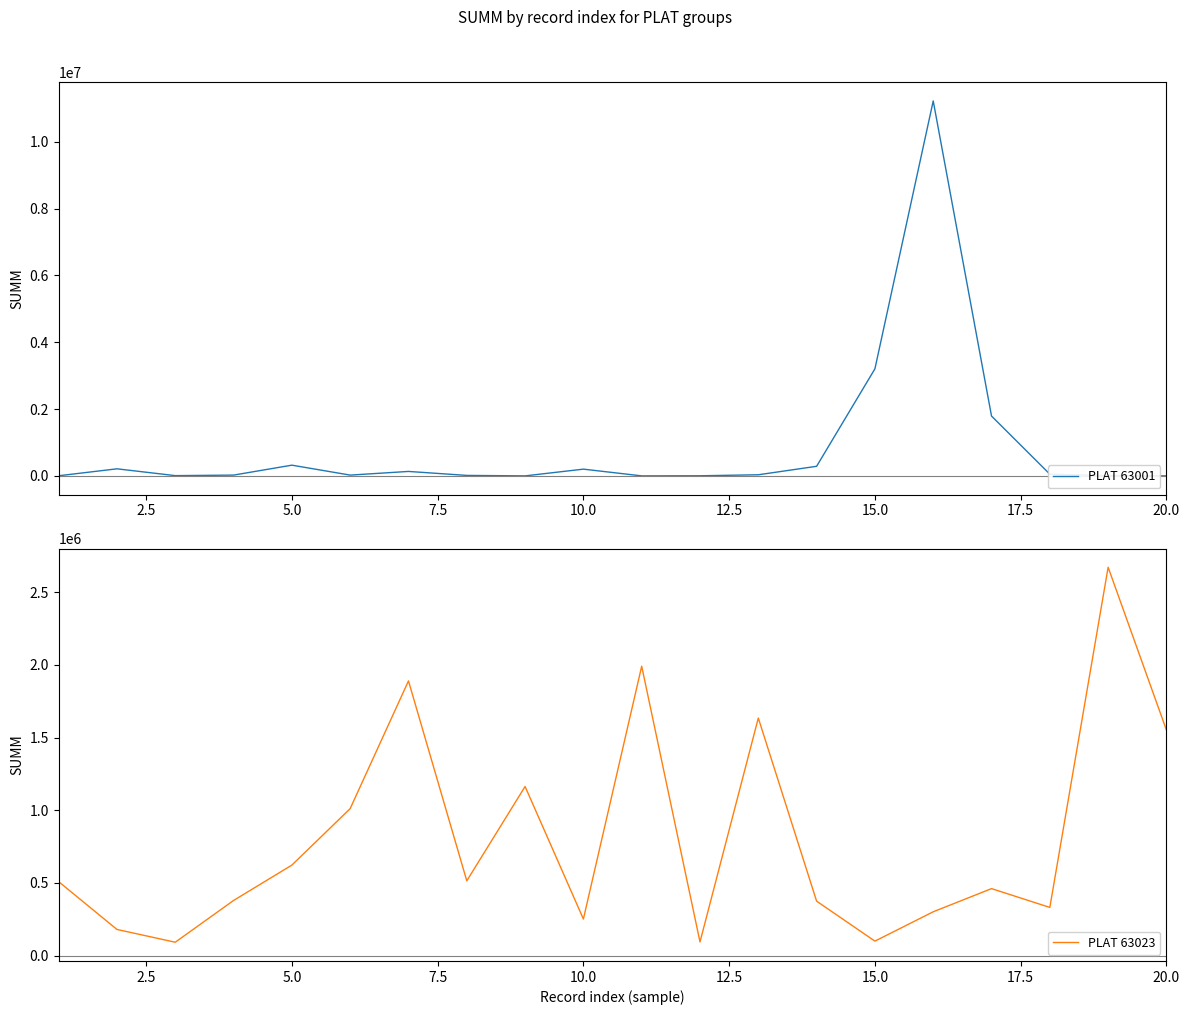

True or false: PLAT 63023 and PLAT 63001 cross at least once.

True